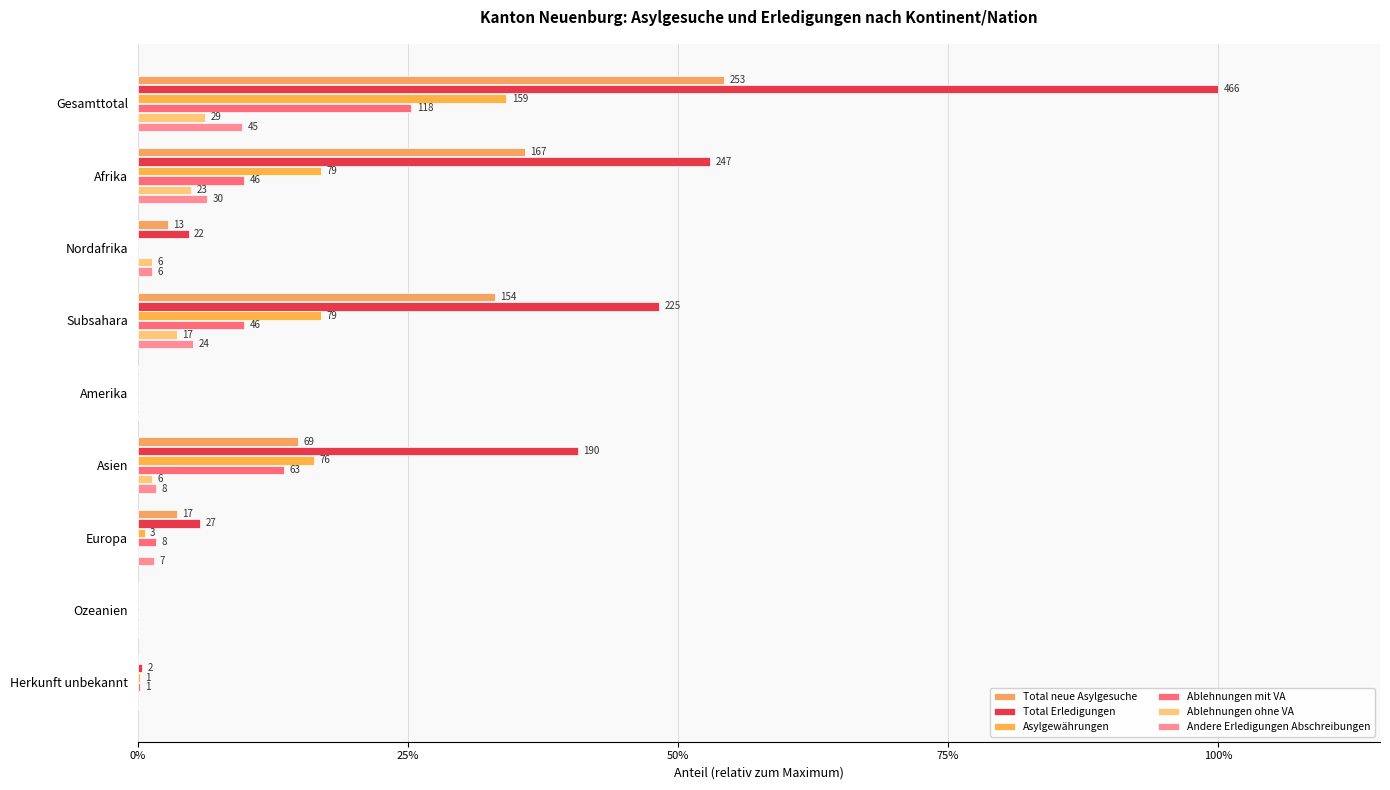

What is the value of the Asylgewährungen bar at the 2nd from the left?

0.2